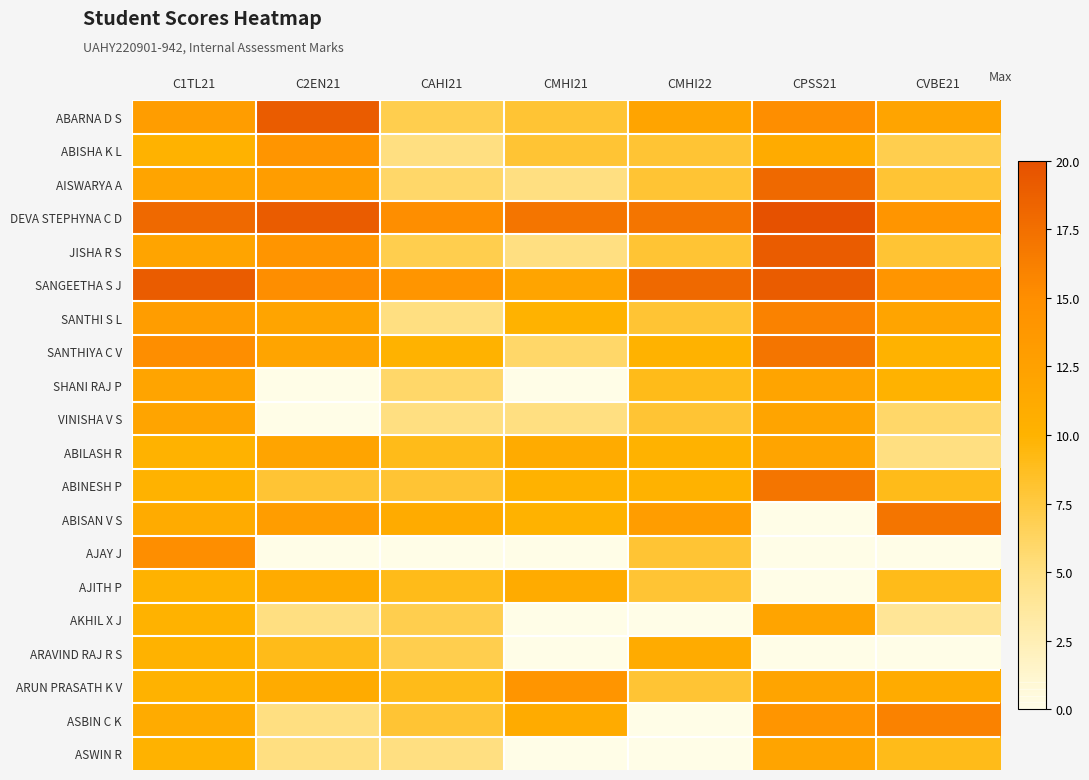

At how many categories does at least one series exceed 8?

7